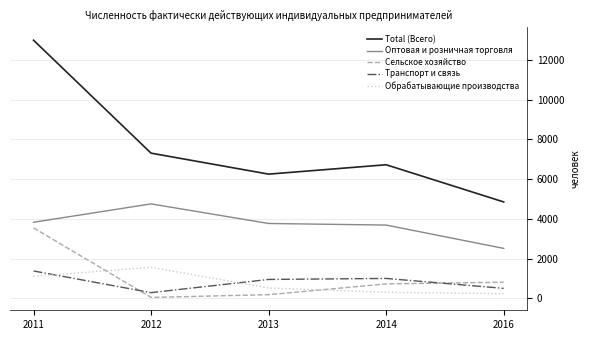

How many intersections are there between Сельское хозяйство and Транспорт и связь?

2